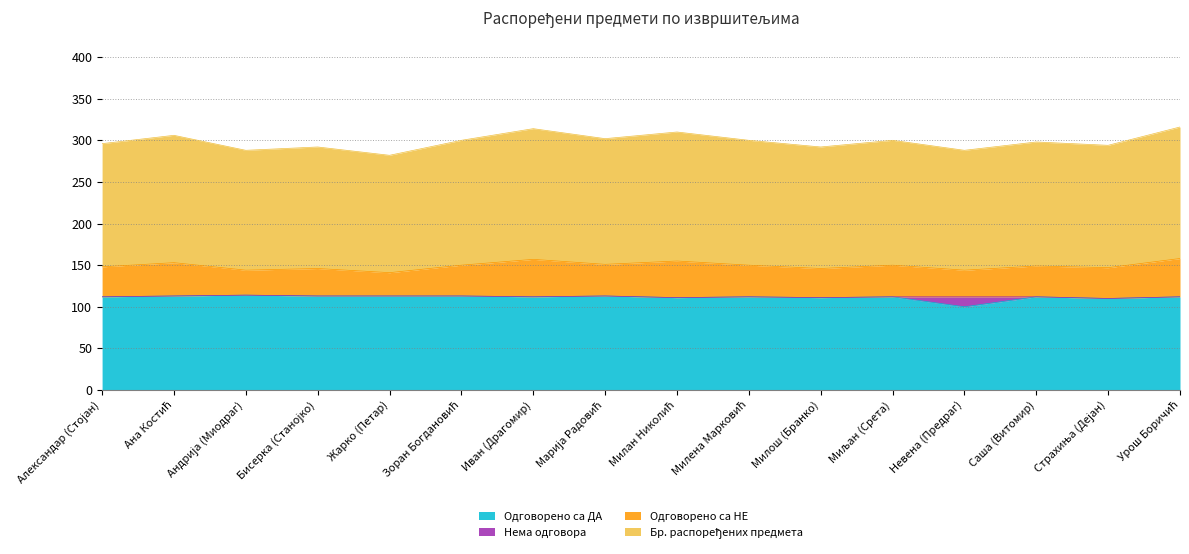

What is the minimum value for Одговорено са ДА?

100